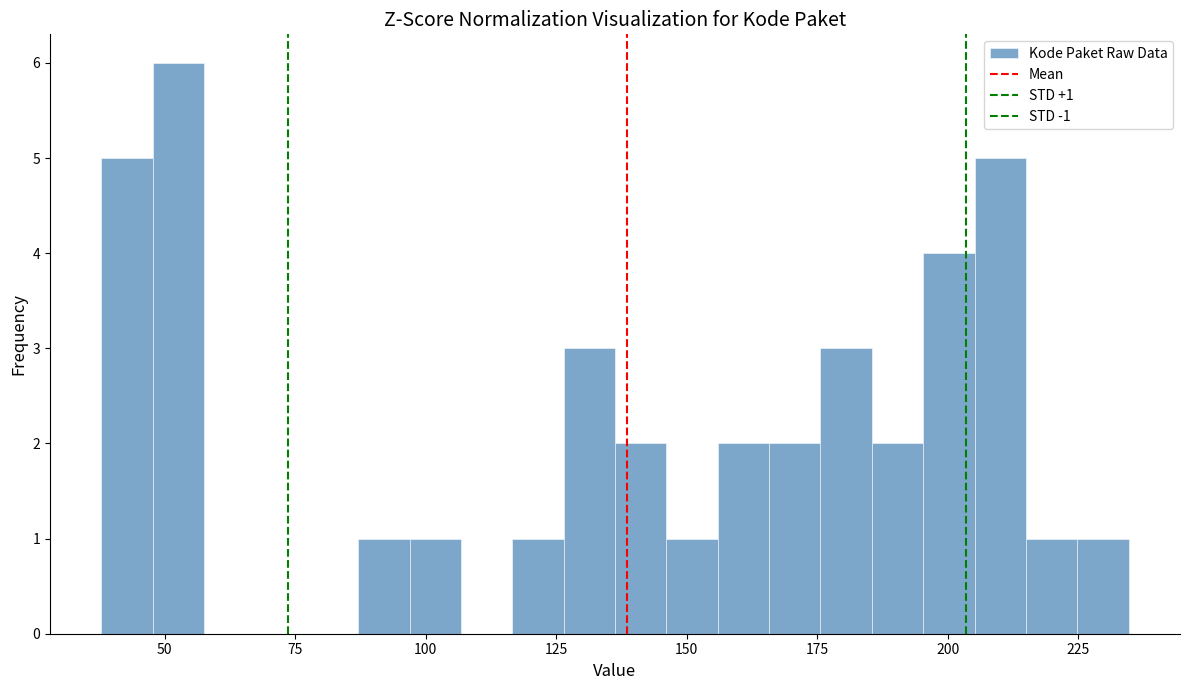

Read against the x-axis, roughly where is the centre of the tallest bar?

55